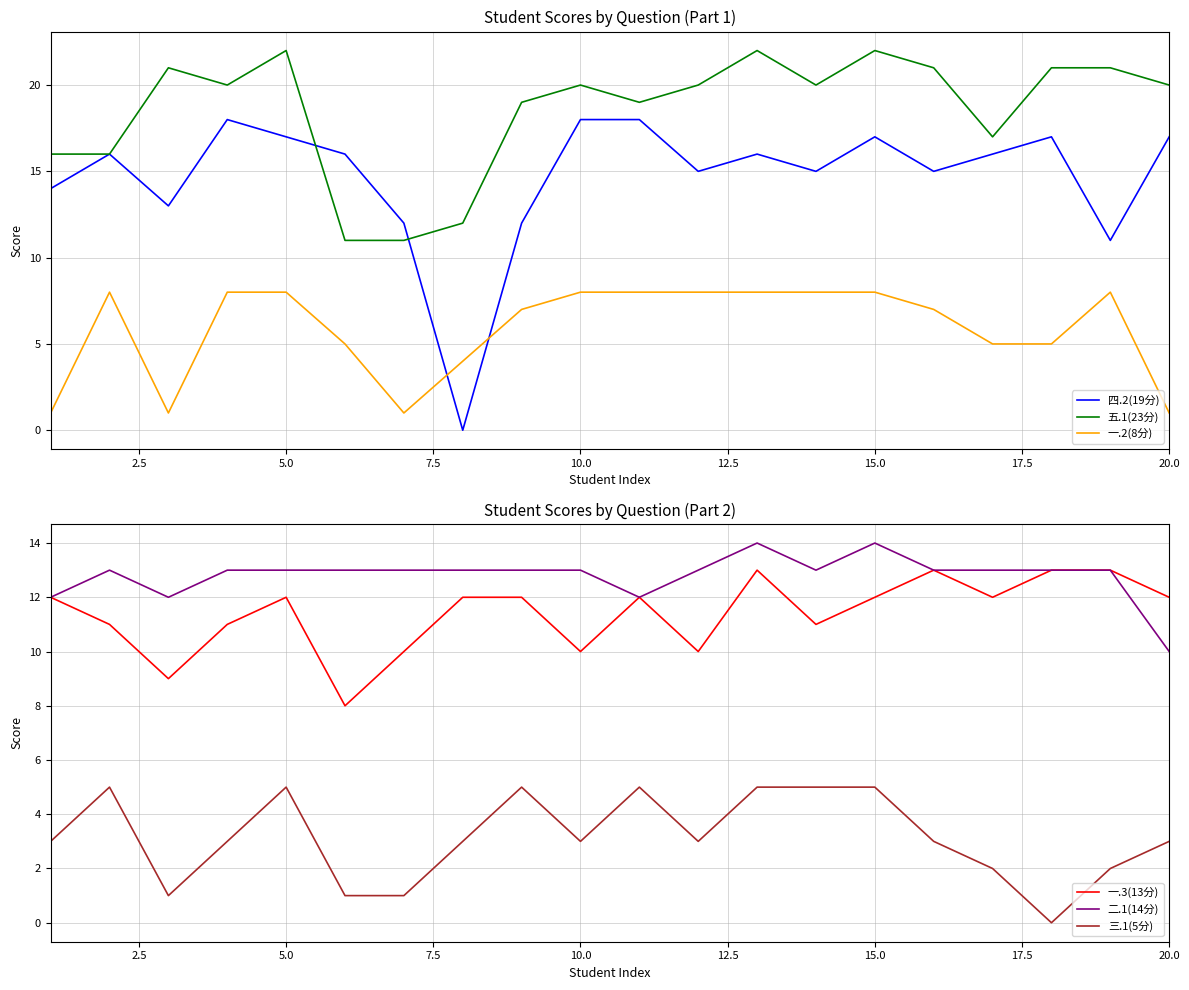

Is it true that 五.1(23分) equals 22 at 15.0?

True